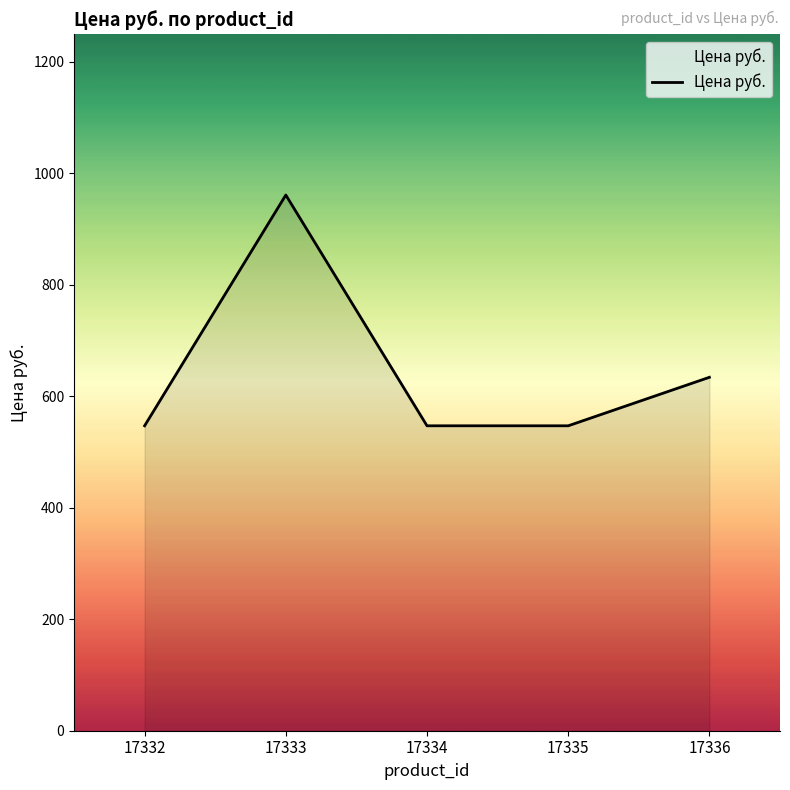

Reading left to right, transcribe all the data shown in this chart.

547	961	547	547	634